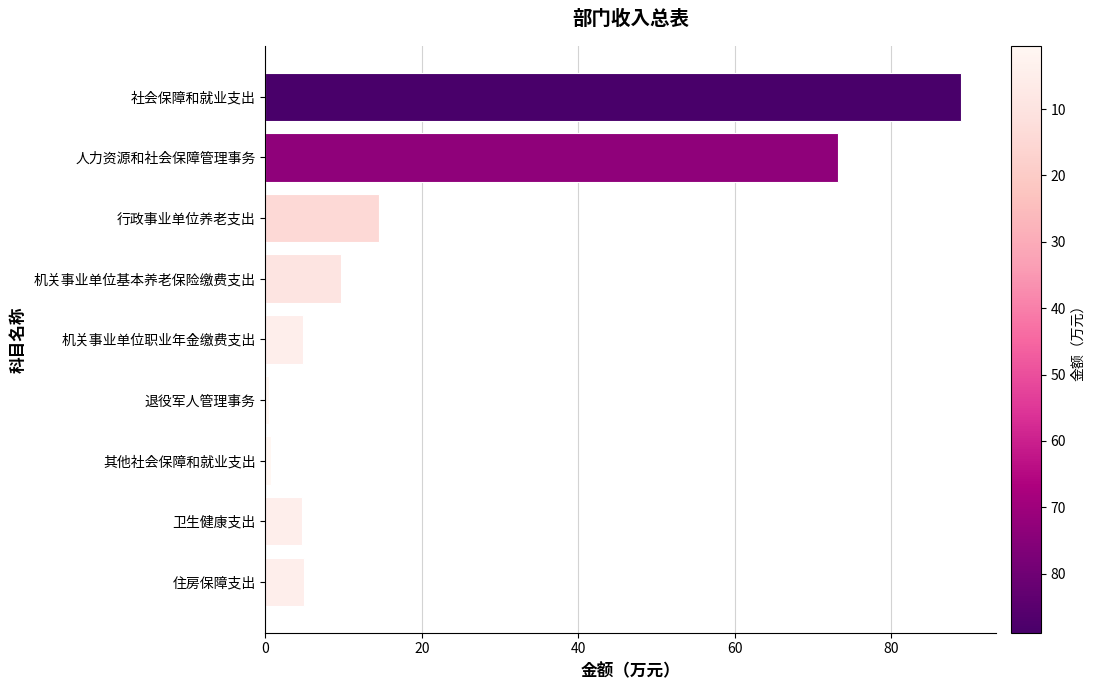

What is the label of the 4th bar from the top?

机关事业单位基本养老保险缴费支出